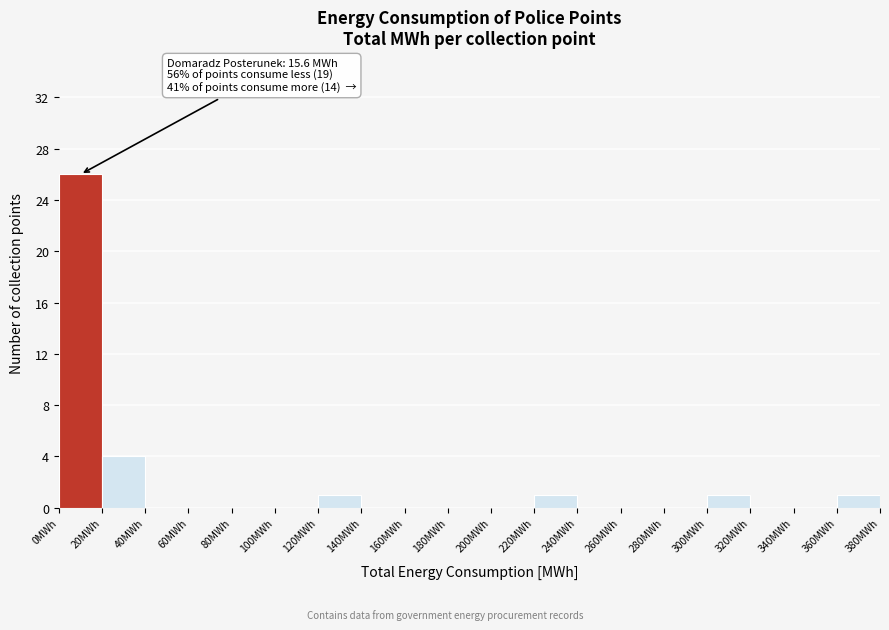

Over which range of the x-axis is the bar tallest?

0 to 20